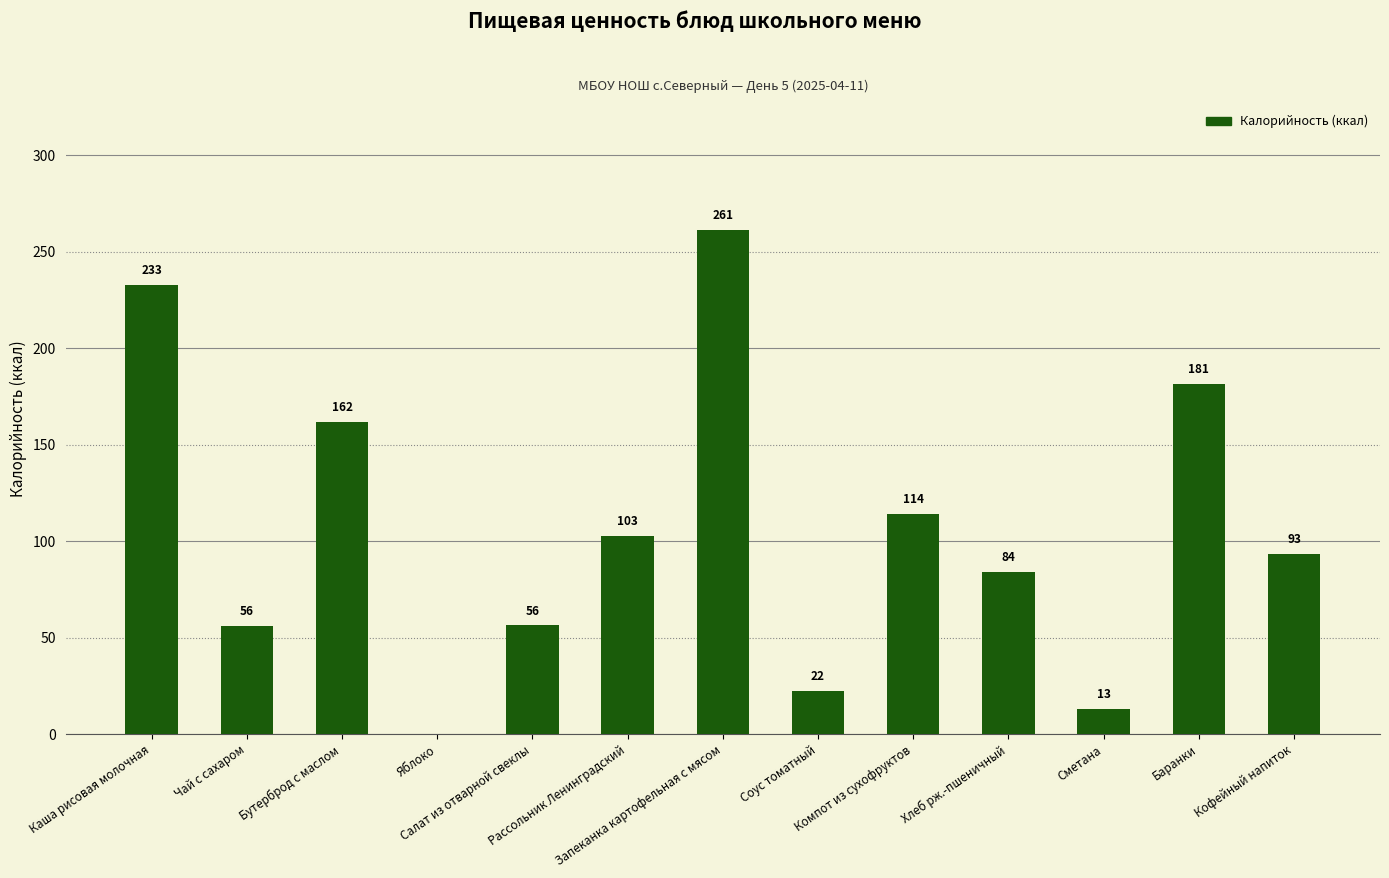

How many data points are above 93?

7